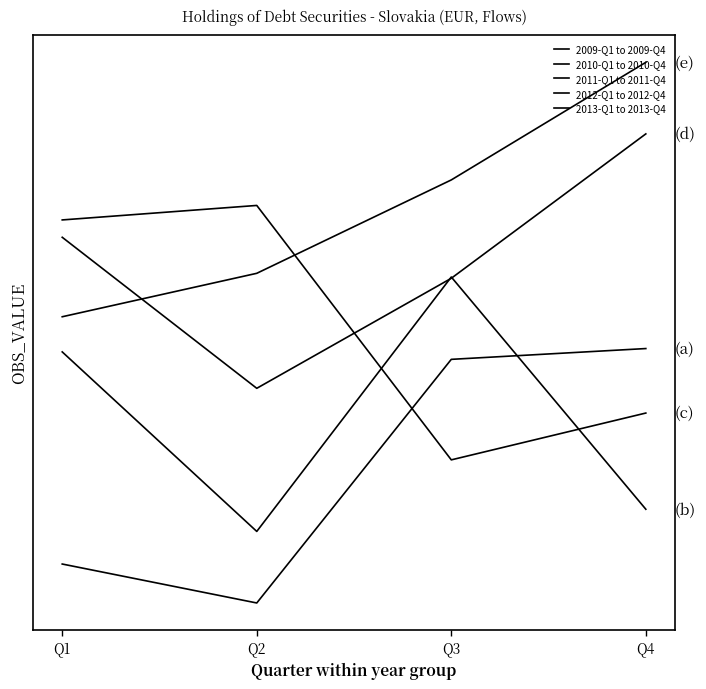

Does the chart have visible grid lines?

No